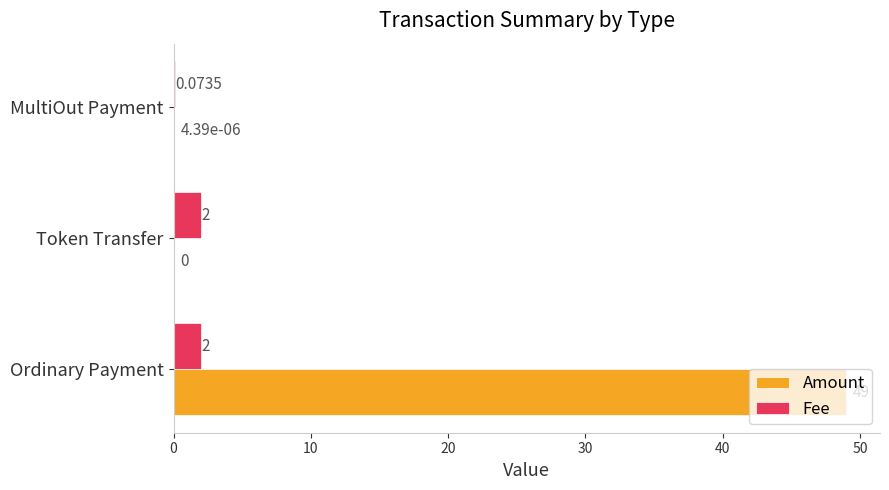

Which series changed the most between MultiOut Payment and Ordinary Payment?

Amount